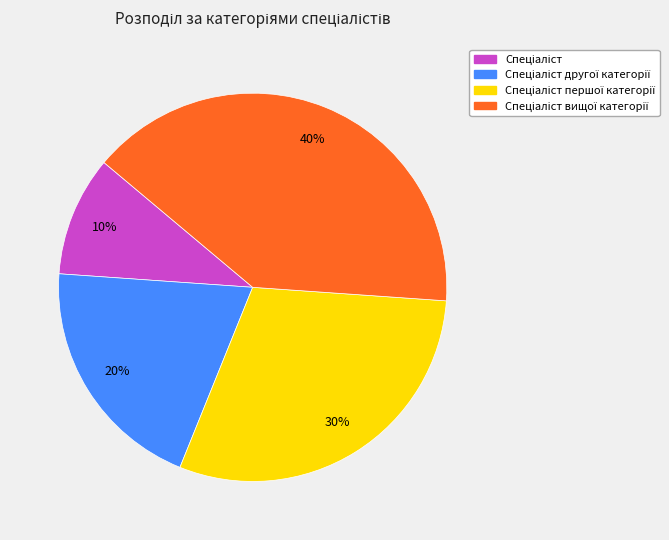

Is there a majority slice in this chart?

No